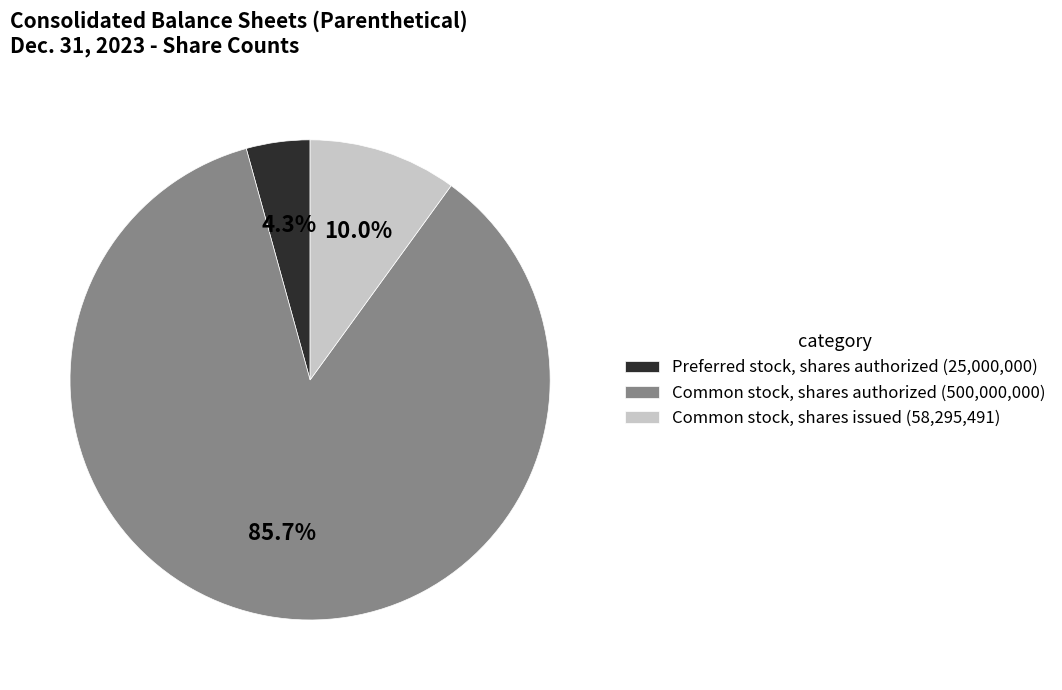

To the nearest percent, what portion does Preferred stock, shares authorized represent?

4%